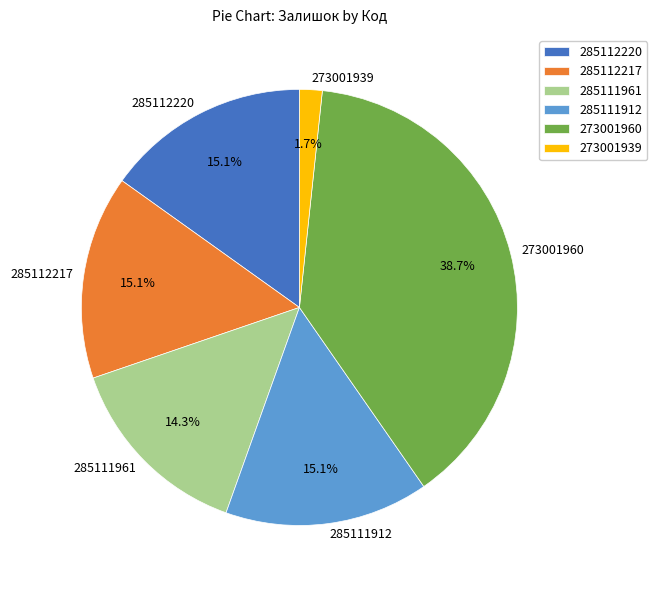

Approximately how many times larger is the value at 285112217 compared to 285111961?

1.1